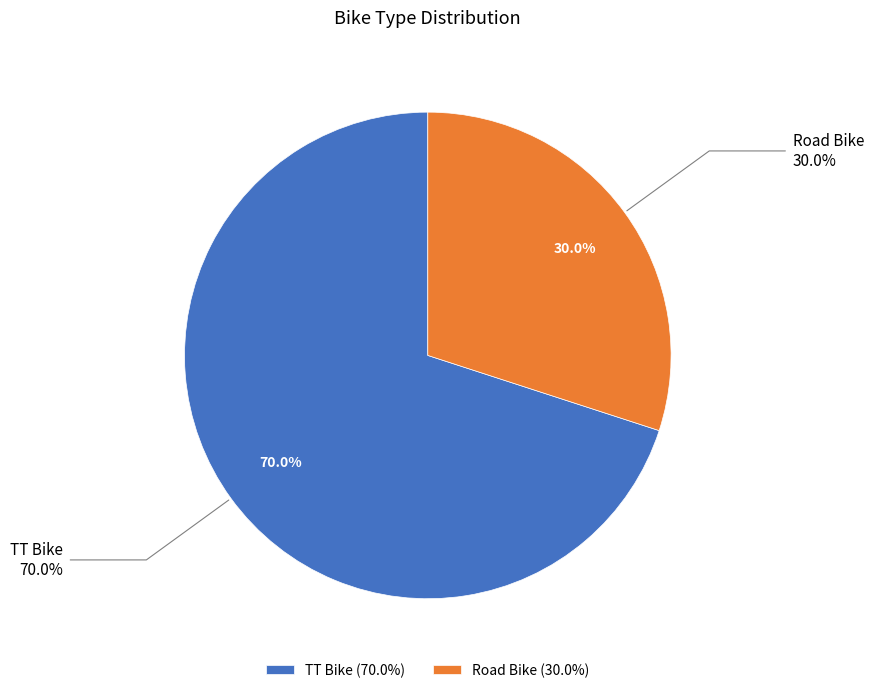

To the nearest percent, what is the difference between the TT Bike and Road Bike slice percentages?

40%